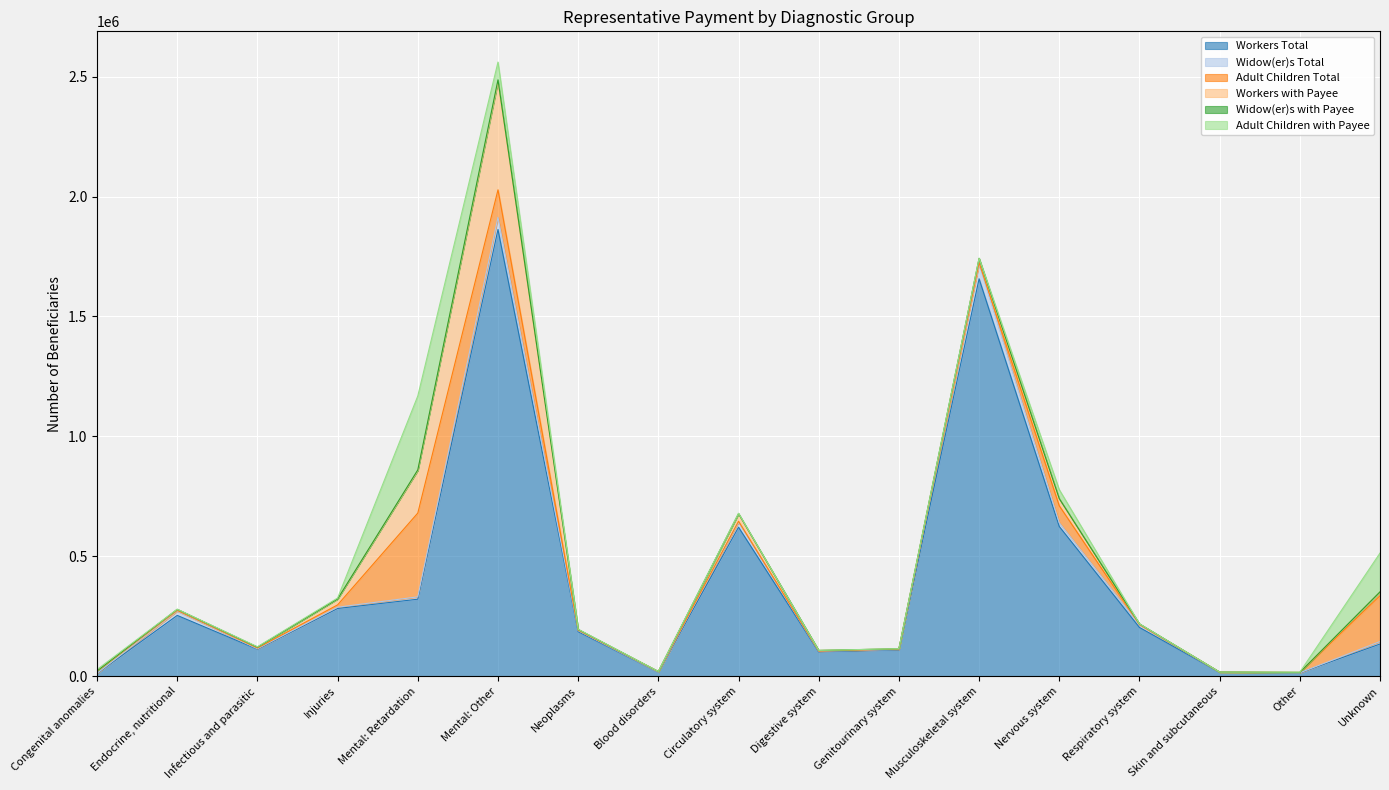

What is the difference between the maximum and minimum values in the Workers Total series?

1851617